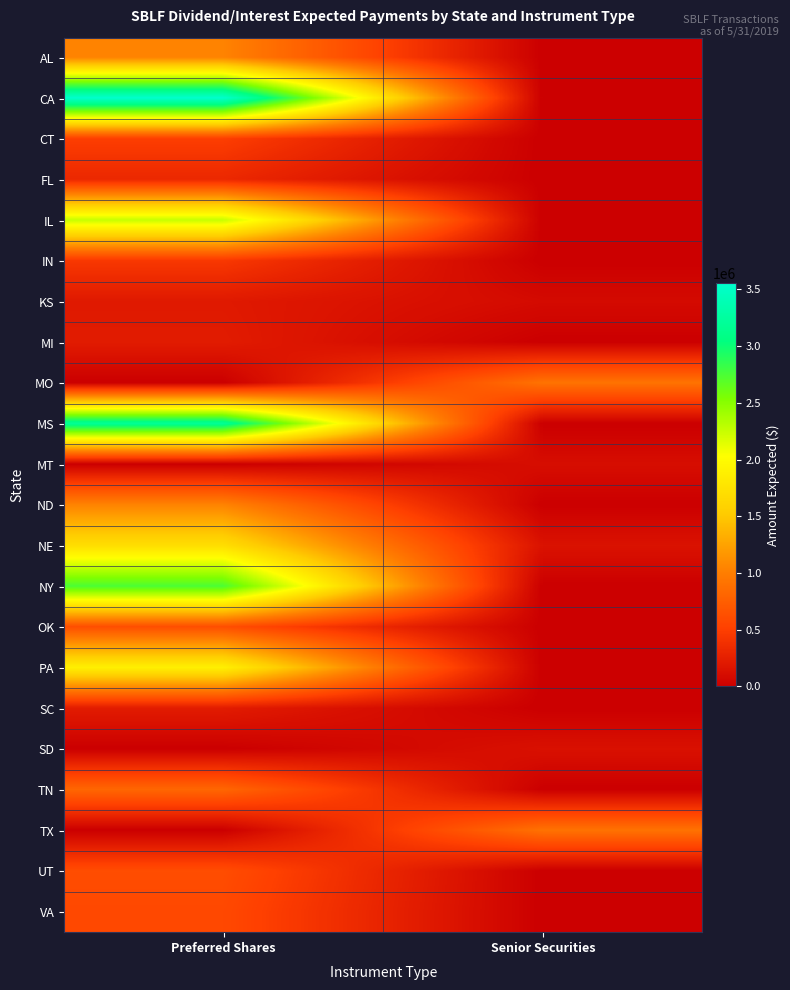

Reading left to right, what are all the values shown in this chart?

AL: Preferred Shares=1038333.3	Senior Securities=0.0
CA: Preferred Shares=3552519.3	Senior Securities=0.0
CT: Preferred Shares=494710.0	Senior Securities=0.0
FL: Preferred Shares=321027.8	Senior Securities=0.0
IL: Preferred Shares=2256357.9	Senior Securities=0.0
IN: Preferred Shares=446954.2	Senior Securities=0.0
KS: Preferred Shares=203981.1	Senior Securities=86411.8
MI: Preferred Shares=221782.9	Senior Securities=0.0
MO: Preferred Shares=0.0	Senior Securities=915308.9
MS: Preferred Shares=3190828.7	Senior Securities=0.0
MT: Preferred Shares=0.0	Senior Securities=110556.5
ND: Preferred Shares=1038333.3	Senior Securities=0.0
NE: Preferred Shares=1704463.5	Senior Securities=148316.7
NY: Preferred Shares=2745444.4	Senior Securities=0.0
OK: Preferred Shares=623022.2	Senior Securities=0.0
PA: Preferred Shares=1881189.9	Senior Securities=0.0
SC: Preferred Shares=224861.1	Senior Securities=0.0
SD: Preferred Shares=0.0	Senior Securities=135000.0
TN: Preferred Shares=815645.3	Senior Securities=0.0
TX: Preferred Shares=0.0	Senior Securities=907270.0
UT: Preferred Shares=611607.1	Senior Securities=0.0
VA: Preferred Shares=577800.0	Senior Securities=0.0